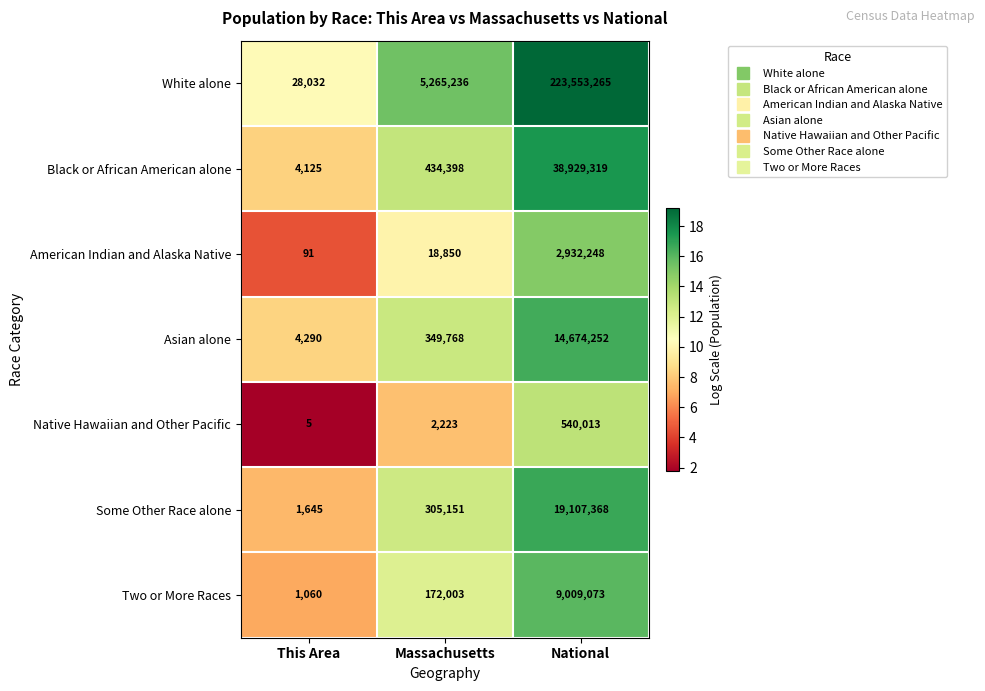

Is it true that Black or African American alone equals 4125 at This Area?

True